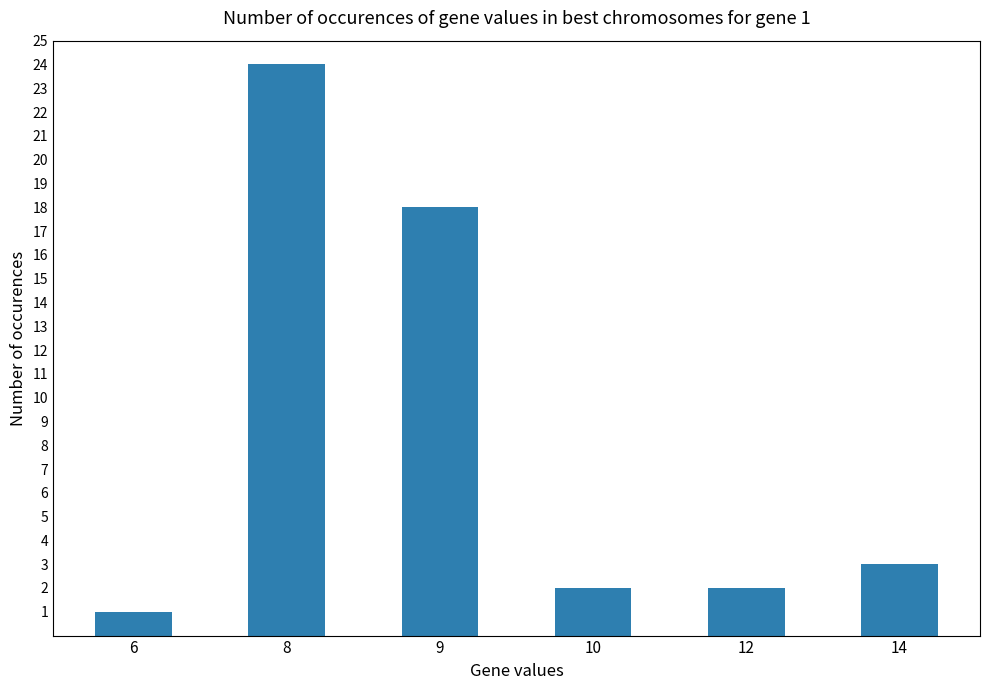

What is the value of the 5th bar from the left?

2